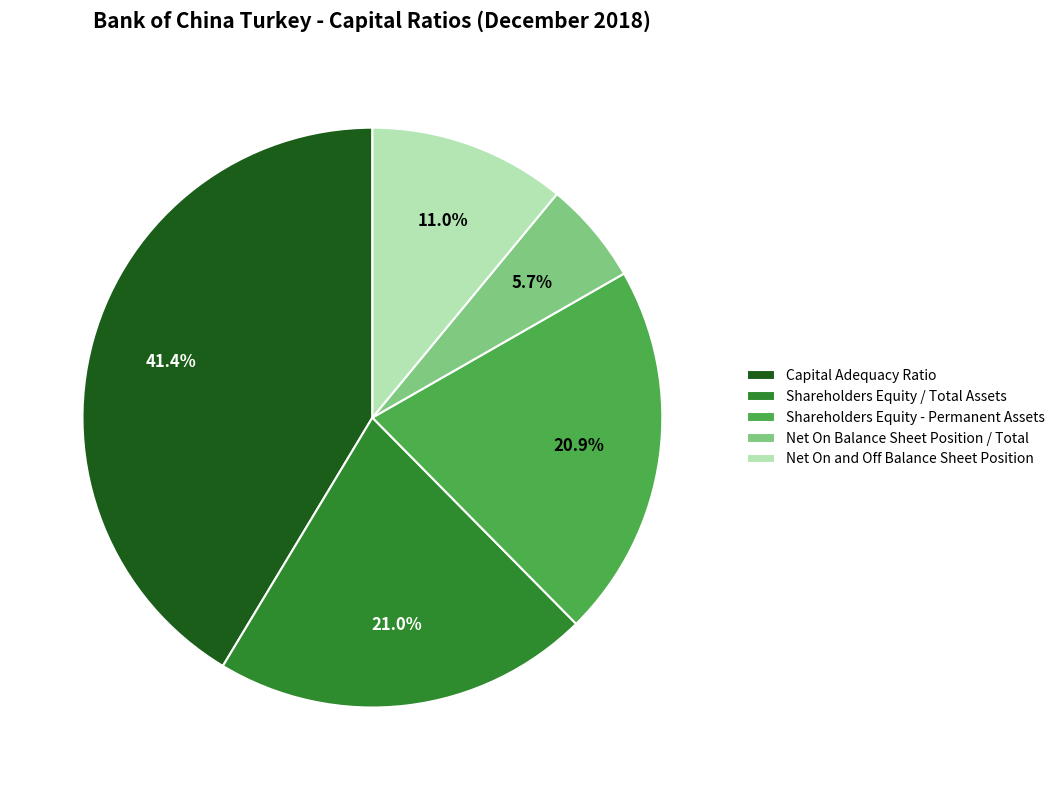

Is Capital Adequacy Ratio the majority of the pie?

No